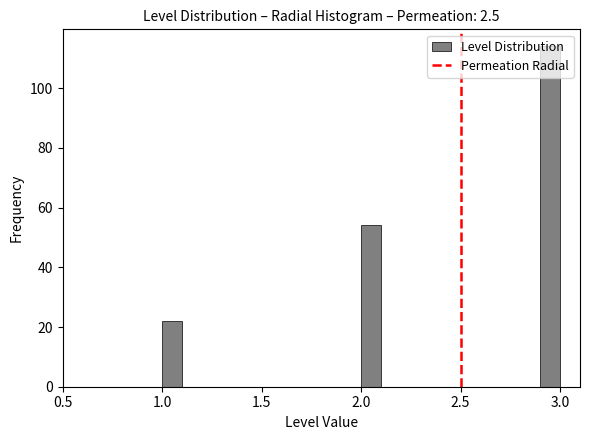

Read against the x-axis, roughly where is the centre of the tallest bar?

2.95